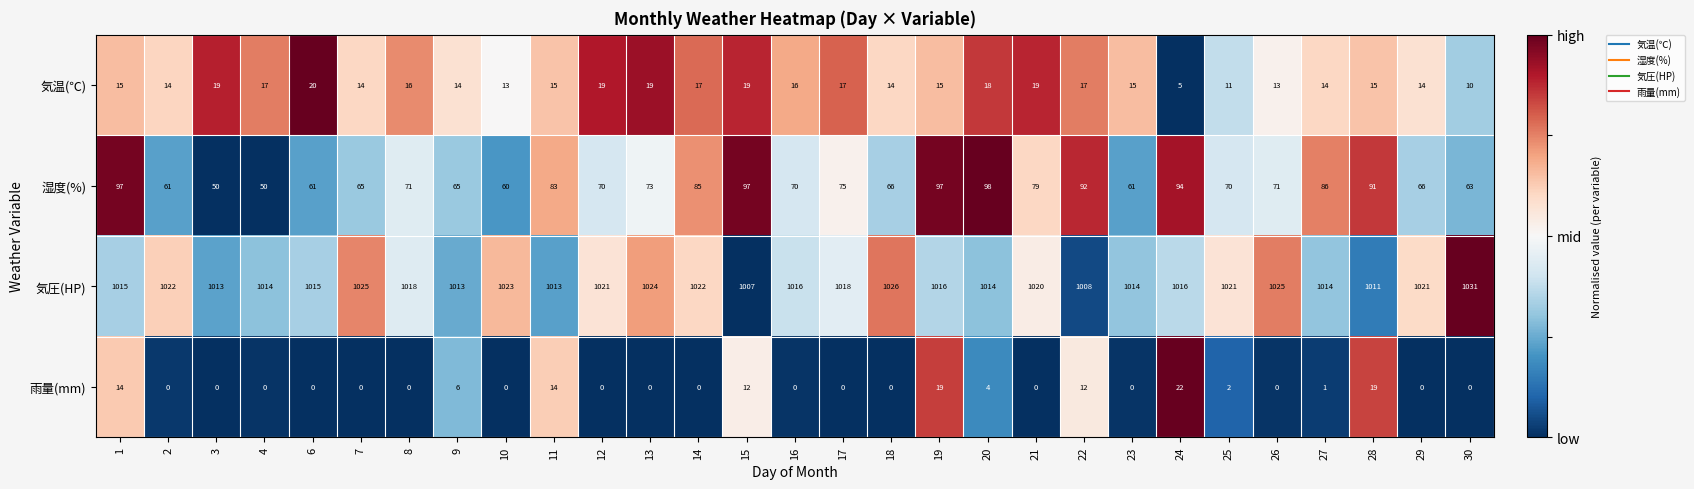

How many categories are shown in the chart?

29